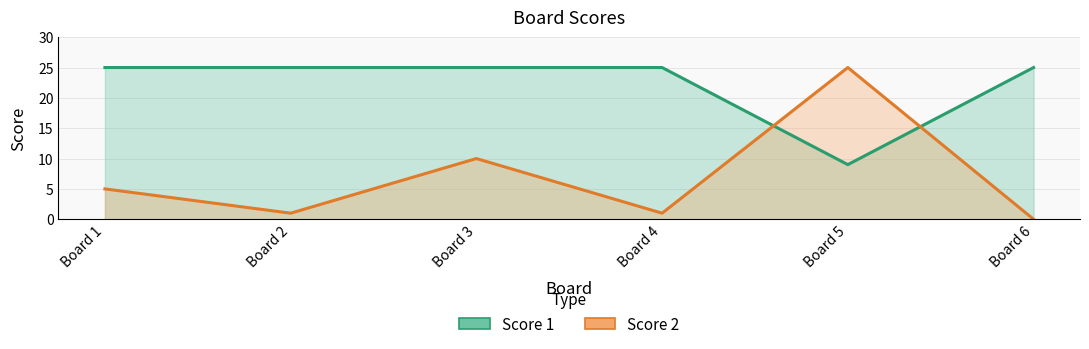

Rank the categories by Score 2 value from highest to lowest.

Board 5, Board 3, Board 1, Board 2, Board 4, Board 6